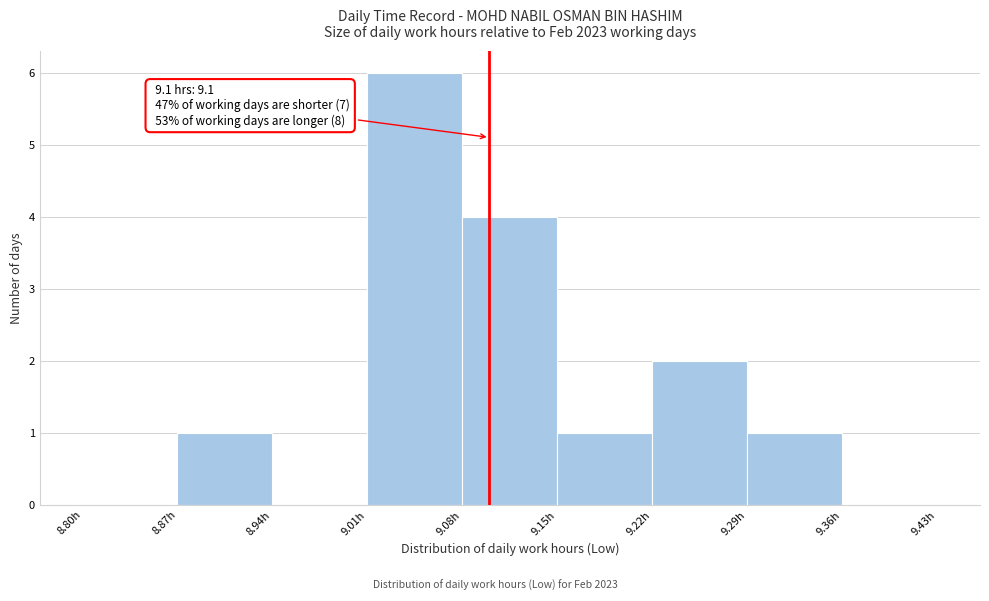

Which range on the x-axis has the tallest bar?

9.01 to 9.08